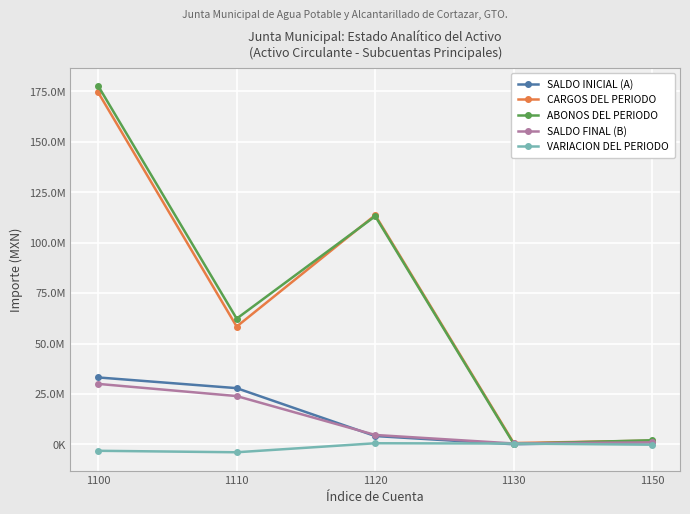

What are all the series names shown in the legend?

SALDO INICIAL (A), CARGOS DEL PERIODO, ABONOS DEL PERIODO, SALDO FINAL (B), VARIACION DEL PERIODO